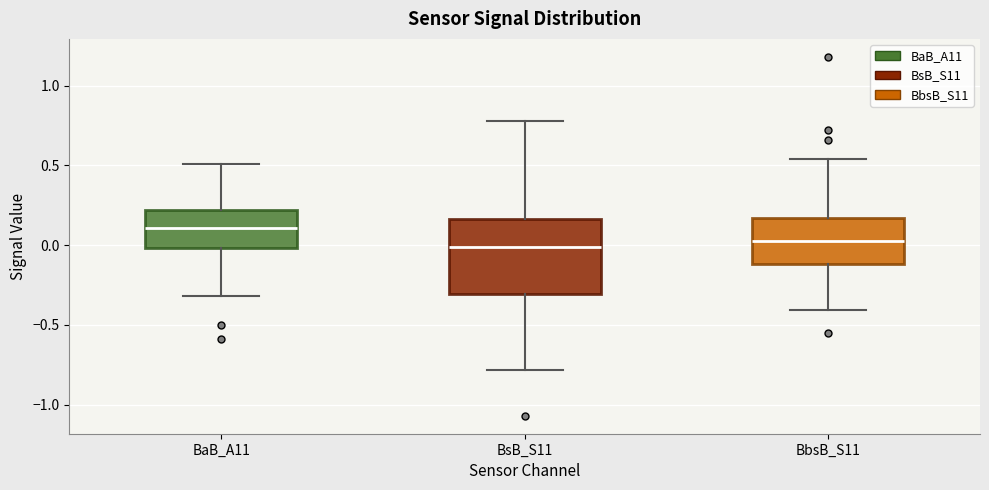

Reading left to right, read every box against the y-axis: the position of its median line, the range the box covers, and the ends of its whiskers. The values are not printed on the chart, so give them approximately, as read against the axis.

BaB_A11: median 0.10, box 0.00 to 0.20, whiskers -0.30 to 0.50
BsB_S11: median 0.00, box -0.30 to 0.15, whiskers -0.80 to 0.80
BbsB_S11: median 0.05, box -0.10 to 0.15, whiskers -0.40 to 0.55